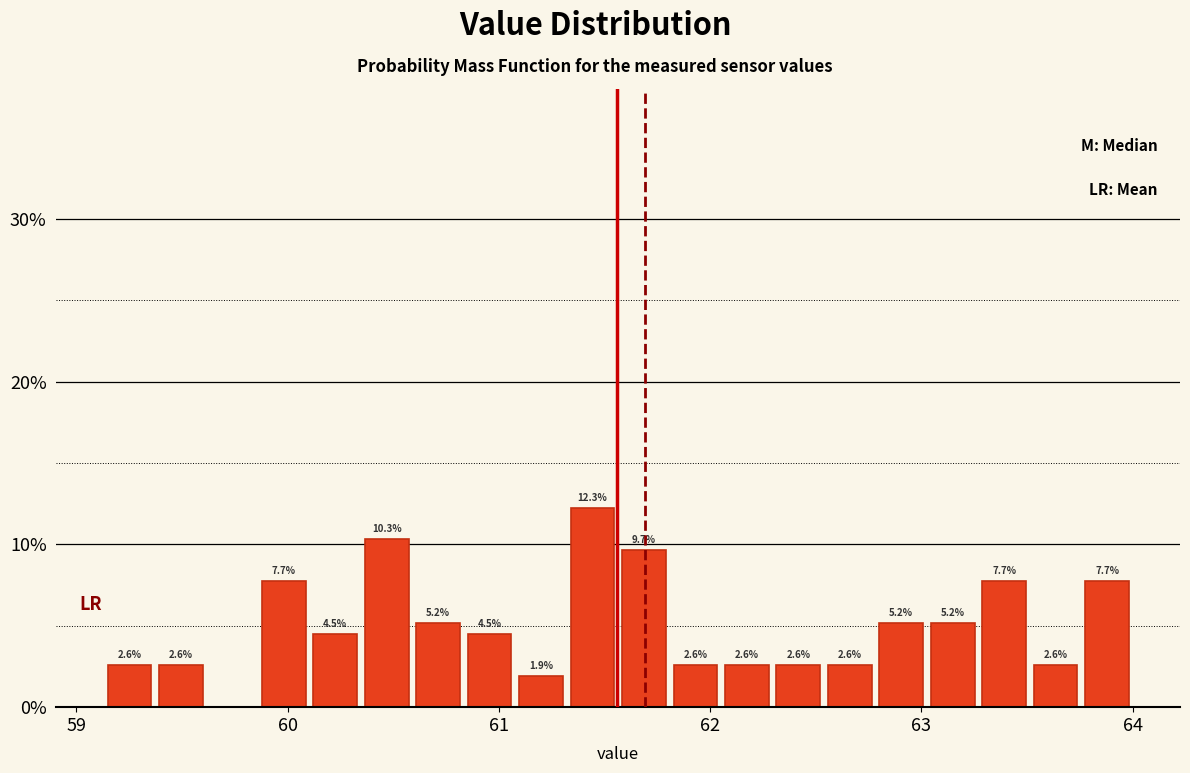

Read against the x-axis, roughly where is the centre of the tallest bar?

61.4